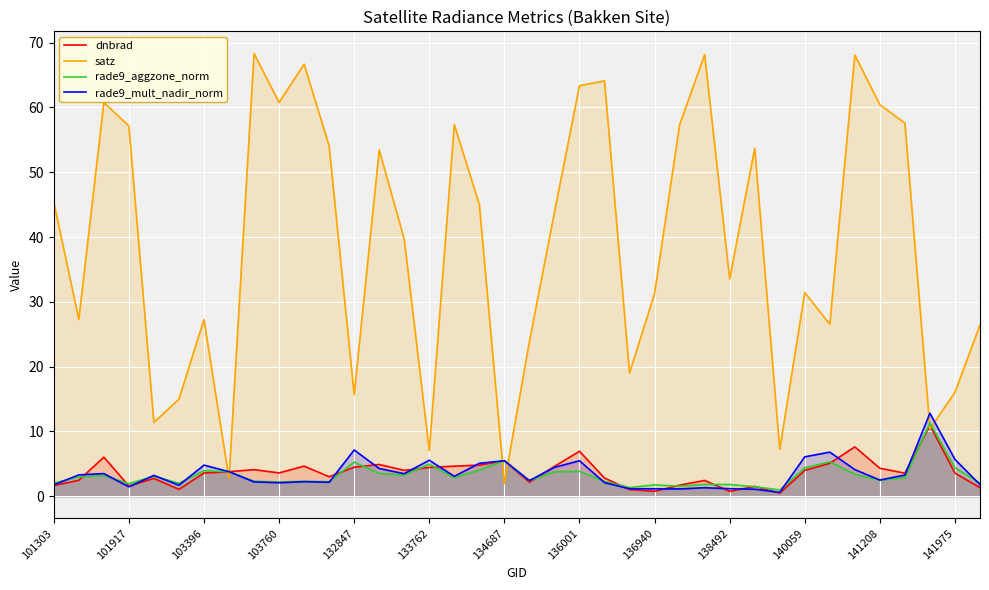

At which category does rade9_mult_nadir_norm reach its first local valley?

101917